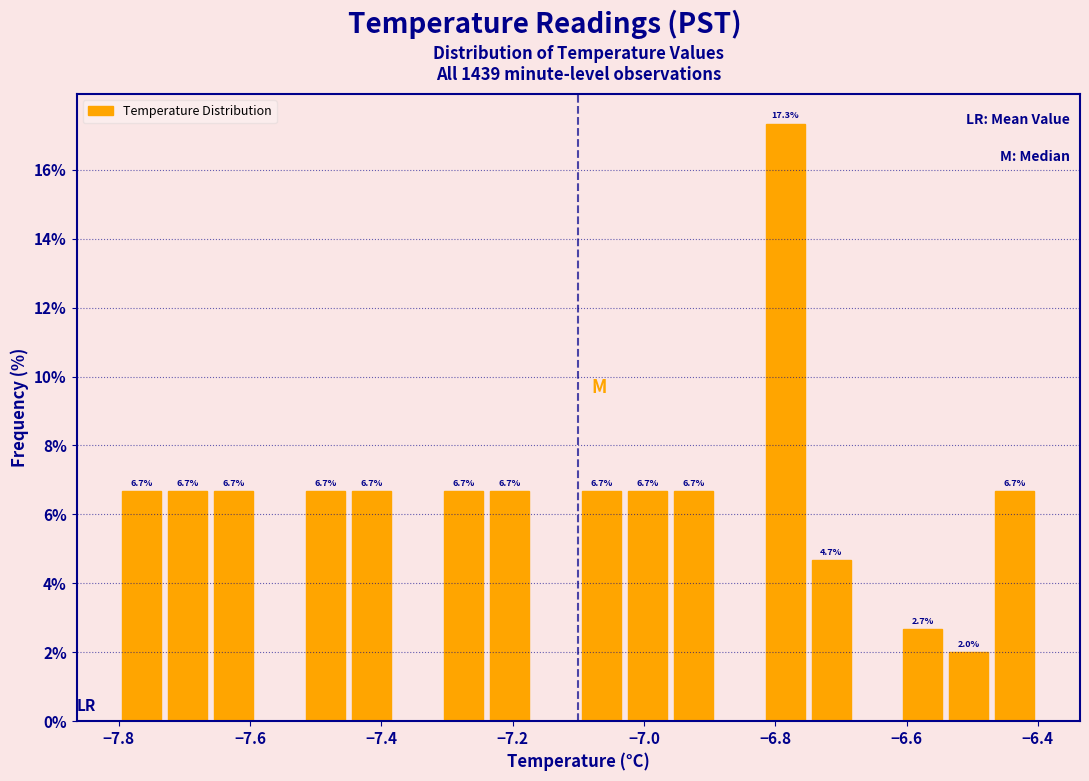

Around what value on the x-axis is the tallest bar? Give the approximate position of its centre, as read against the axis.

-6.78